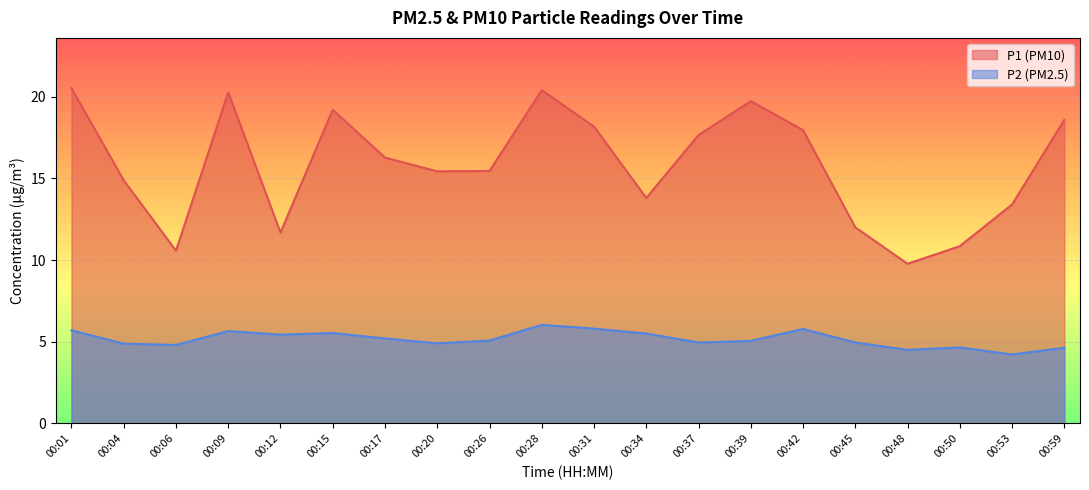

At which label does P1 reach its peak?

00:01